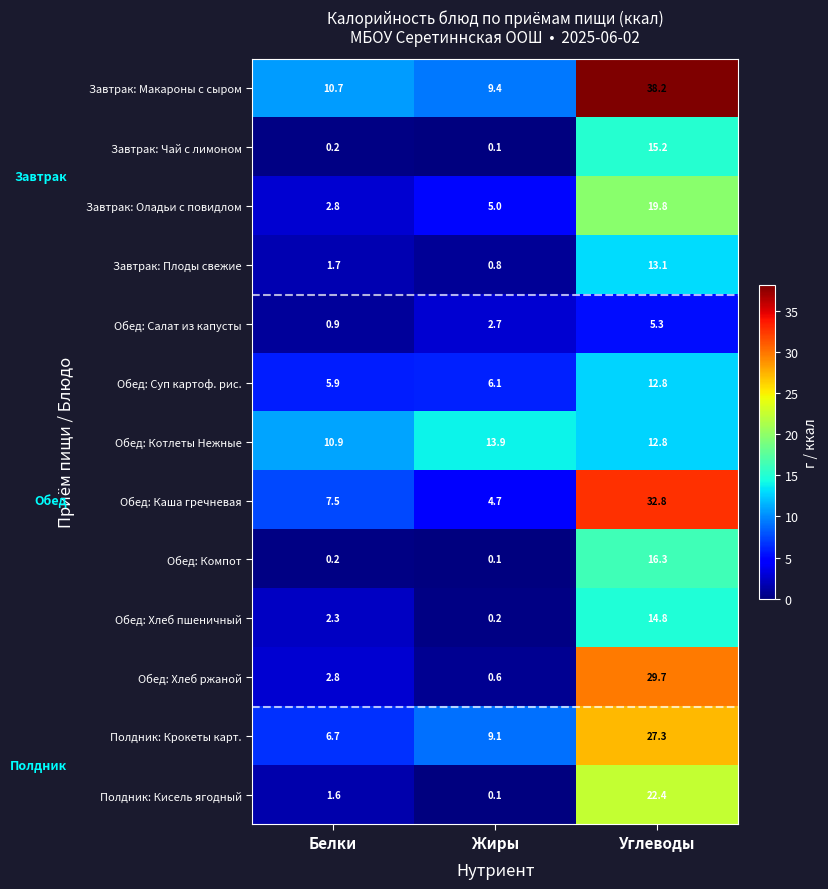

Where is Обед: Котлеты Нежные nearest to the value 12?

Углеводы